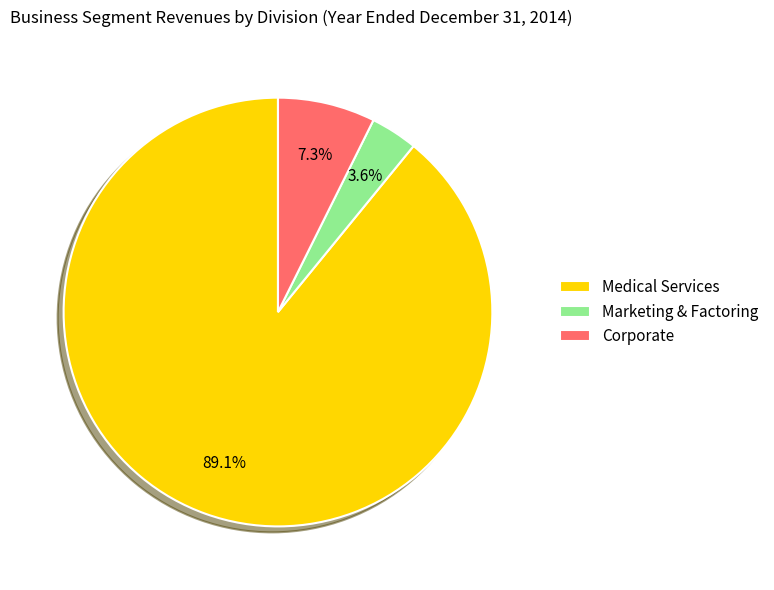

True or false: Marketing & Factoring accounts for 4% of the total.

True